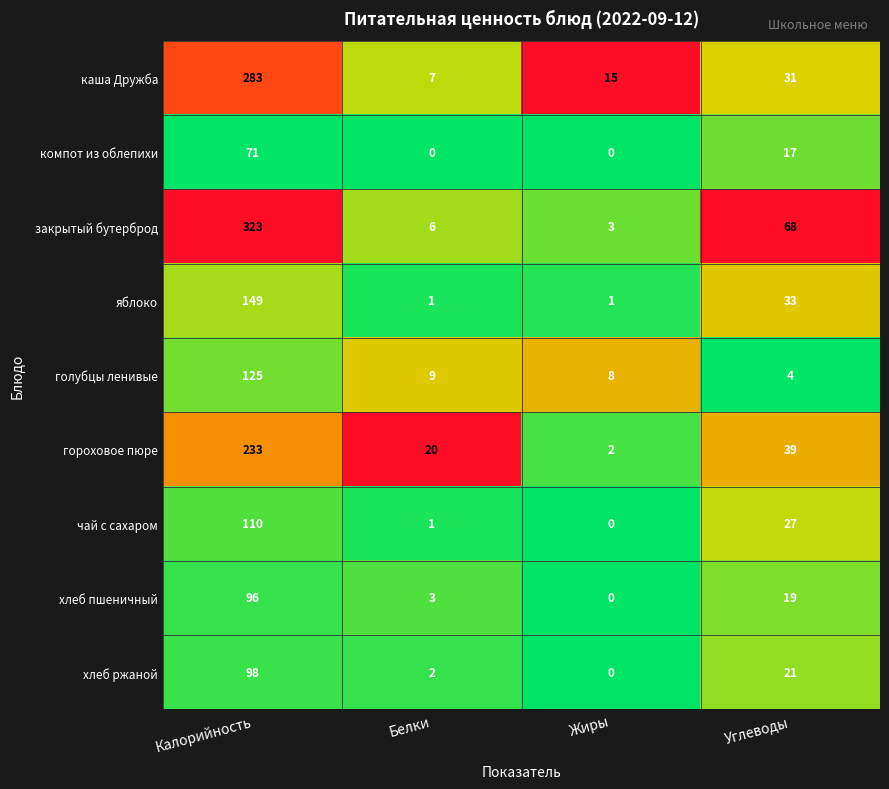

At which label does чай с сахаром first exceed 27?

Калорийность